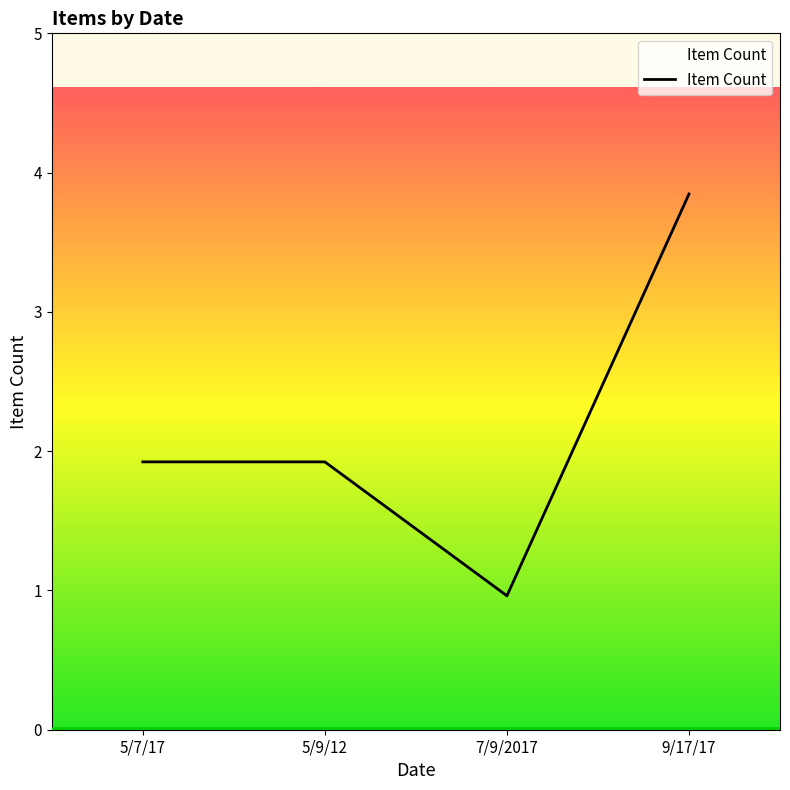

What is the greatest value displayed?

4